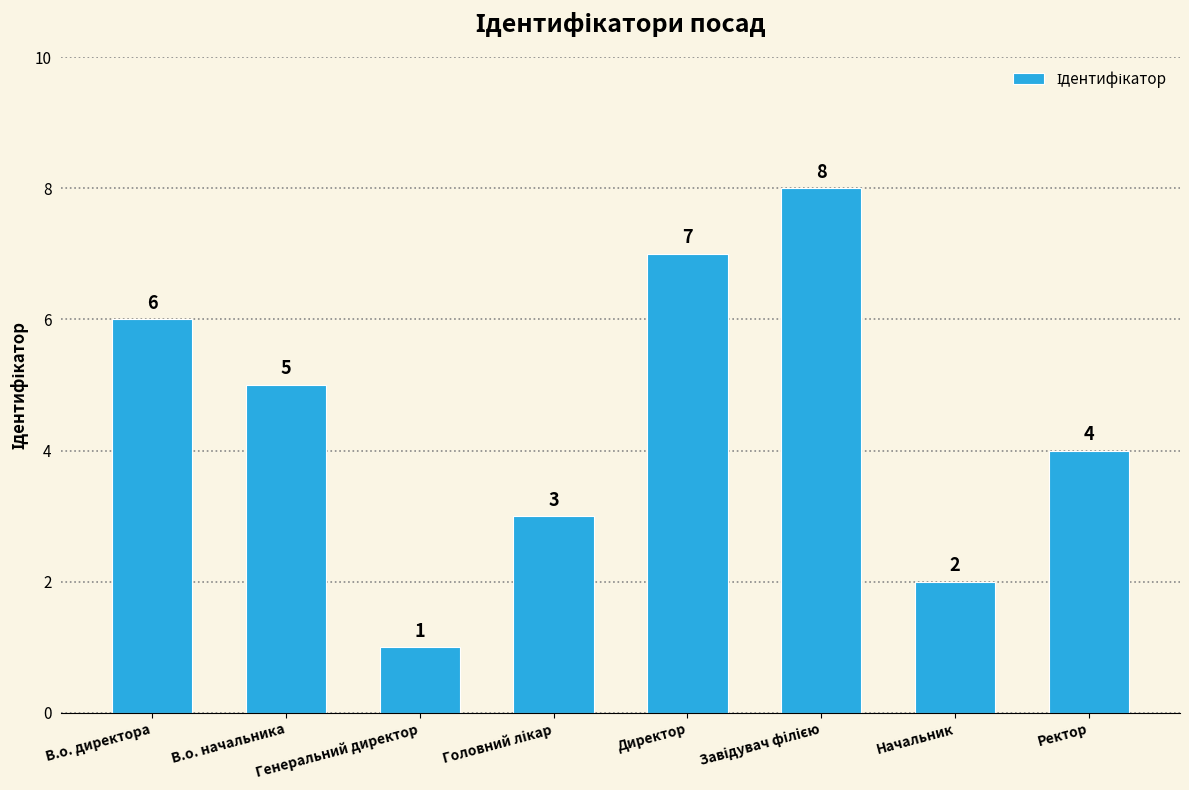

Which has a higher value, В.о. директора or Генеральний директор?

В.о. директора